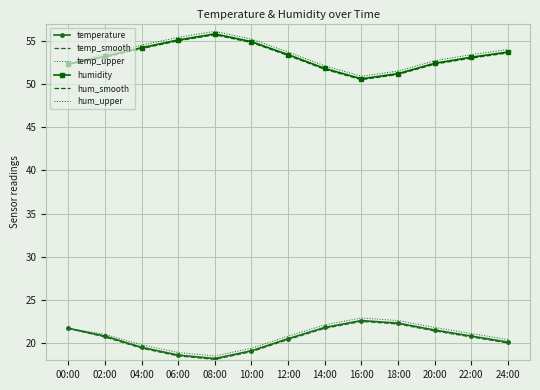

True or false: hum_upper has more than 0 interior local peaks.

True